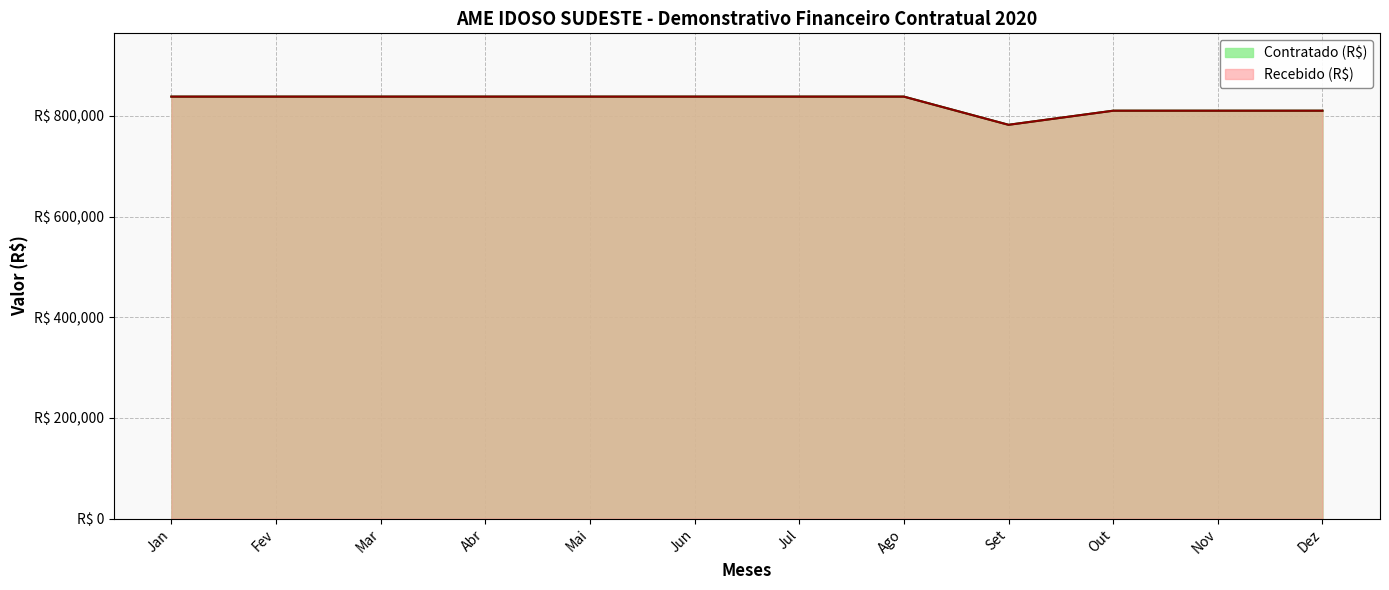

Which series has the largest total across all categories?

Contratado (R$)